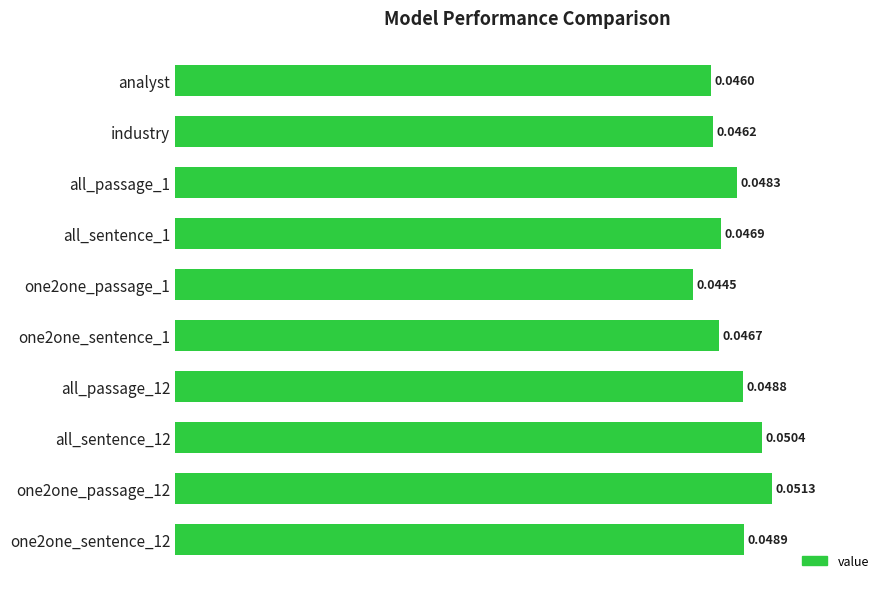

What is the label of the 1st bar from the top?

analyst